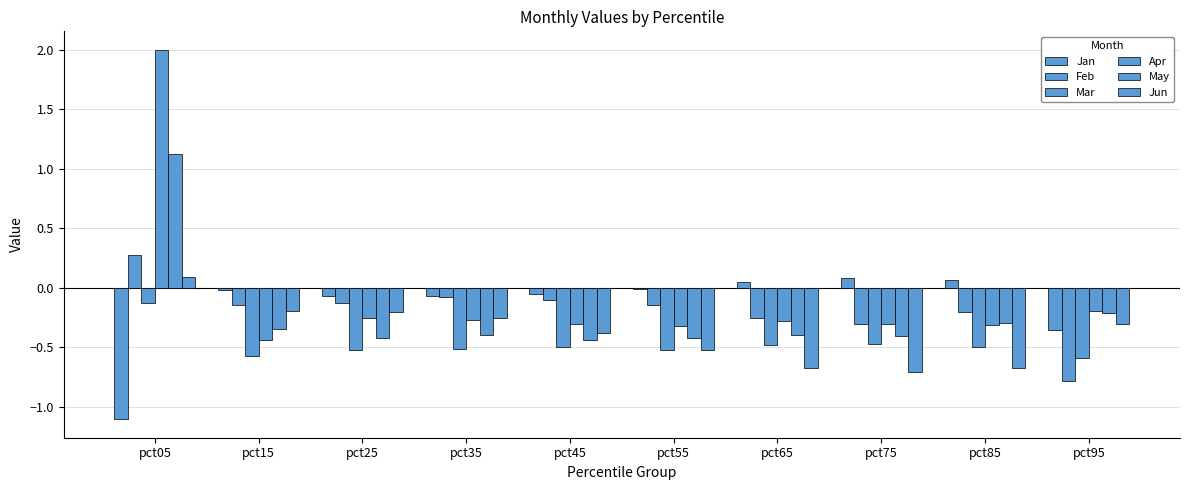

How many values in the Feb series exceed 0?

1